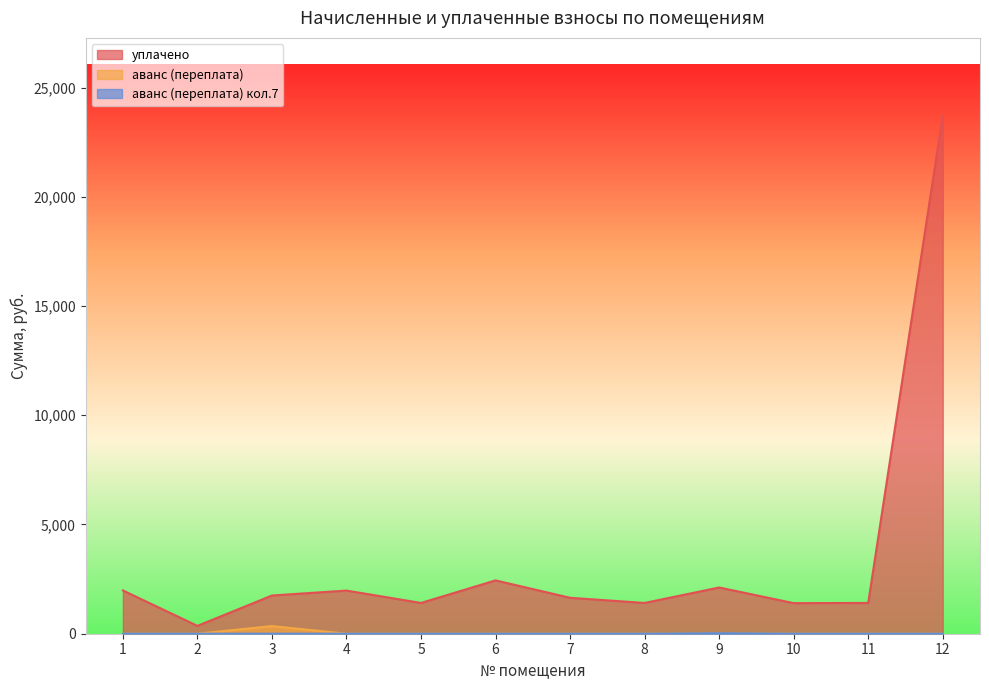

True or false: аванс (переплата) has a value of 183.5 at 1.

False